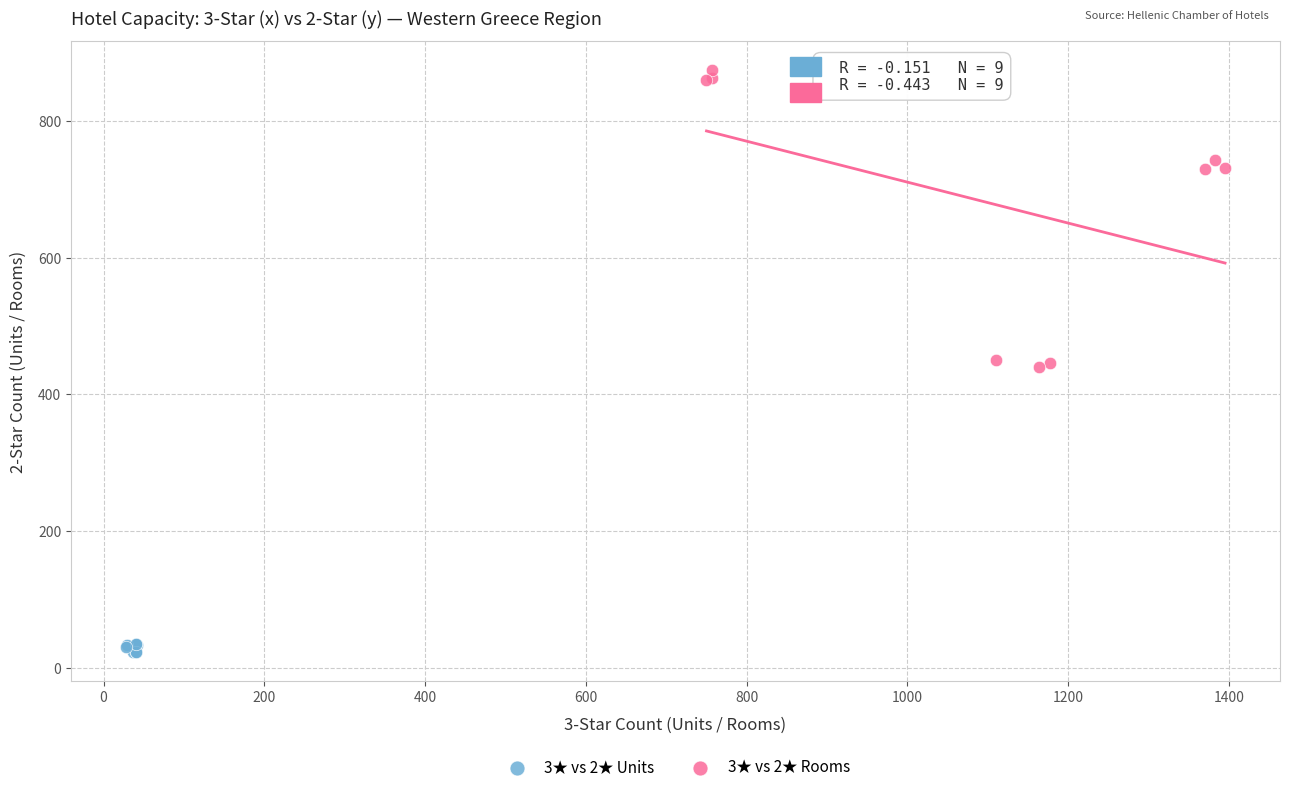

Which series reaches the maximum Y coordinate?

3★ vs 2★ Rooms